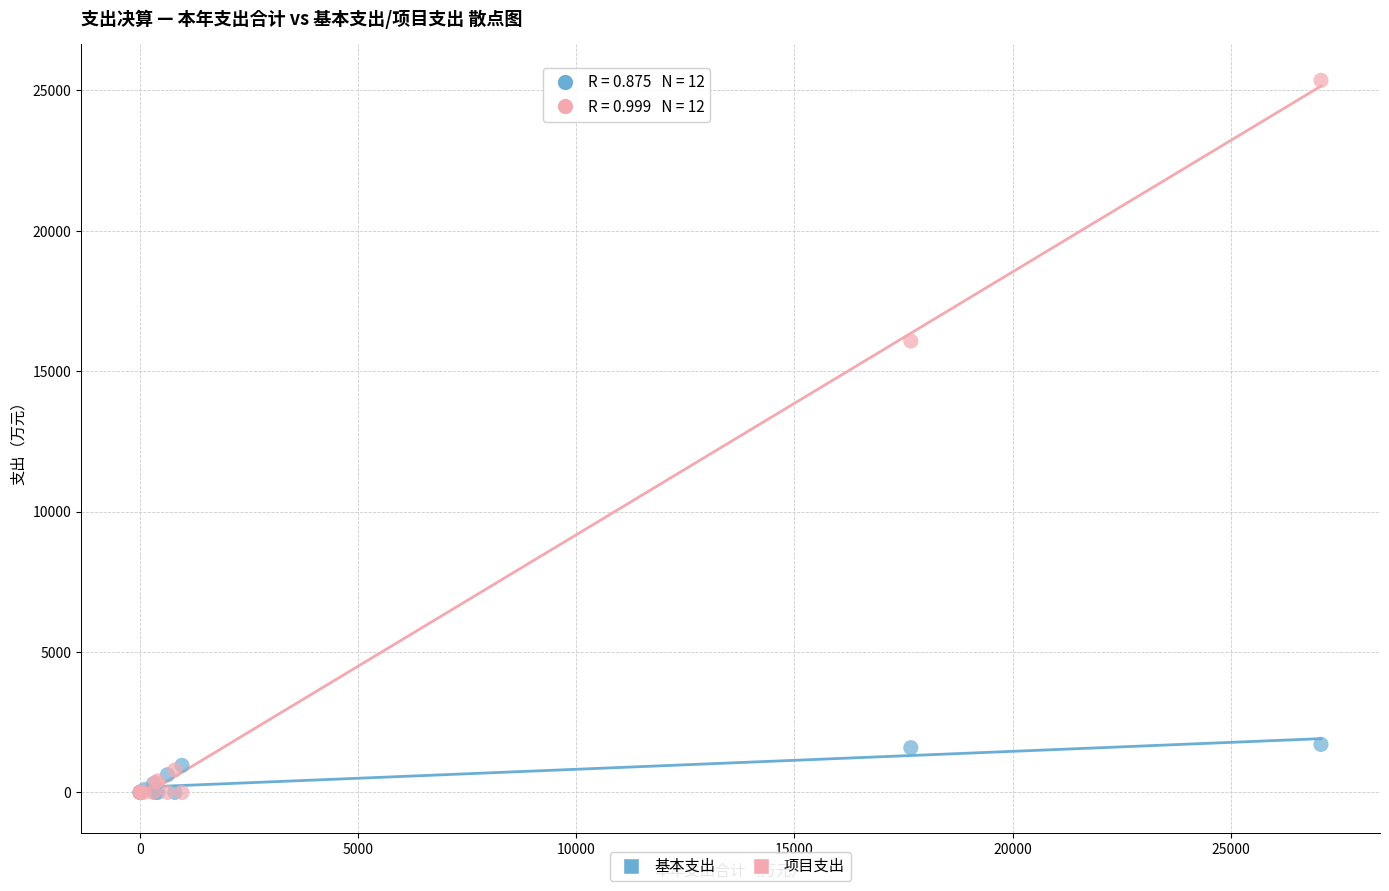

In the 项目支出 series, what Y value is closest to 12677?

16073.4